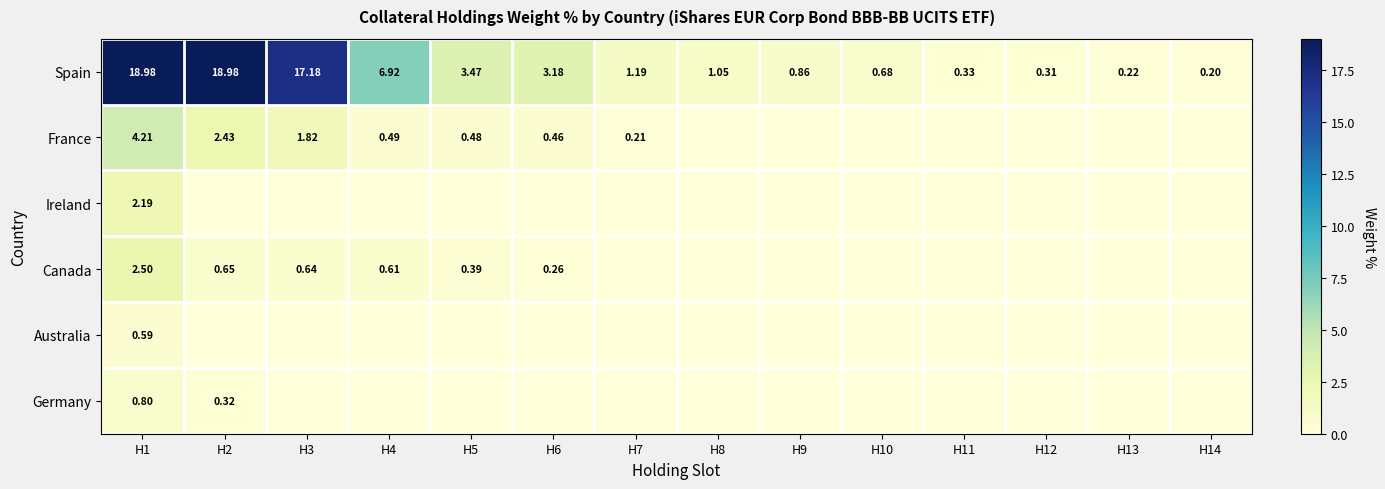

What is the difference between the highest and lowest values at H7?

1.2